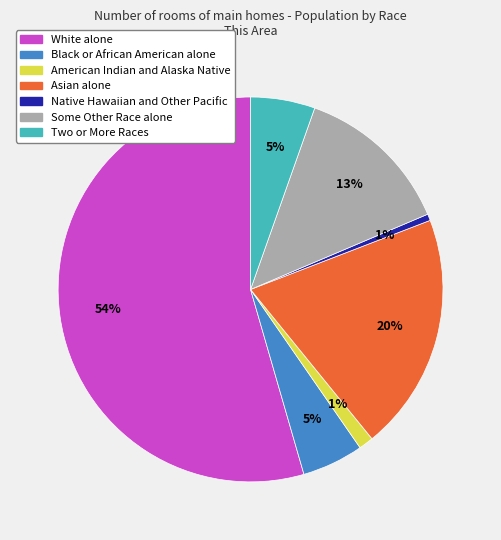

To the nearest percent, what is the combined percentage of Black or African American alone and Native Hawaiian and Other Pacific?

6%